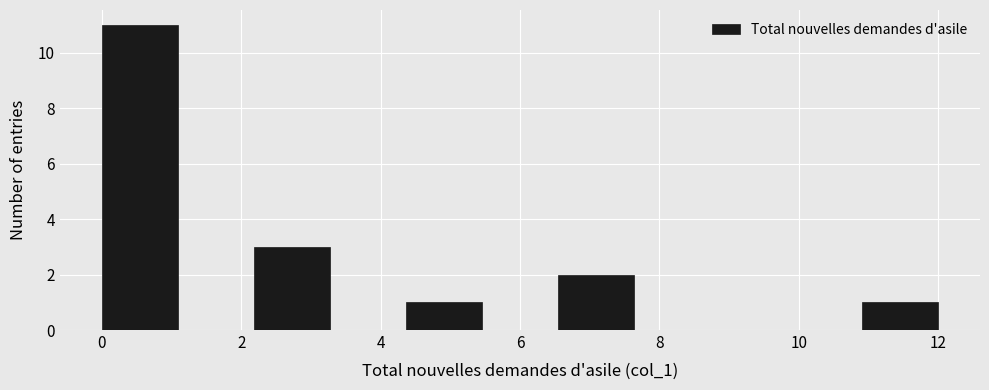

Reading left to right, transcribe this chart: for each bar, give the range it covers on the x-axis and its height. Neither the bar edges nor the heights are printed on the chart, so give them approximately, as read against the axes.

0.0 to 1.0: 11
1.0 to 2.2: 0
2.2 to 3.2: 3
3.2 to 4.4: 0
4.4 to 5.4: 1
5.4 to 6.6: 0
6.6 to 7.6: 2
7.6 to 8.8: 0
8.8 to 9.8: 0
9.8 to 11.0: 0
11.0 to 12.0: 1